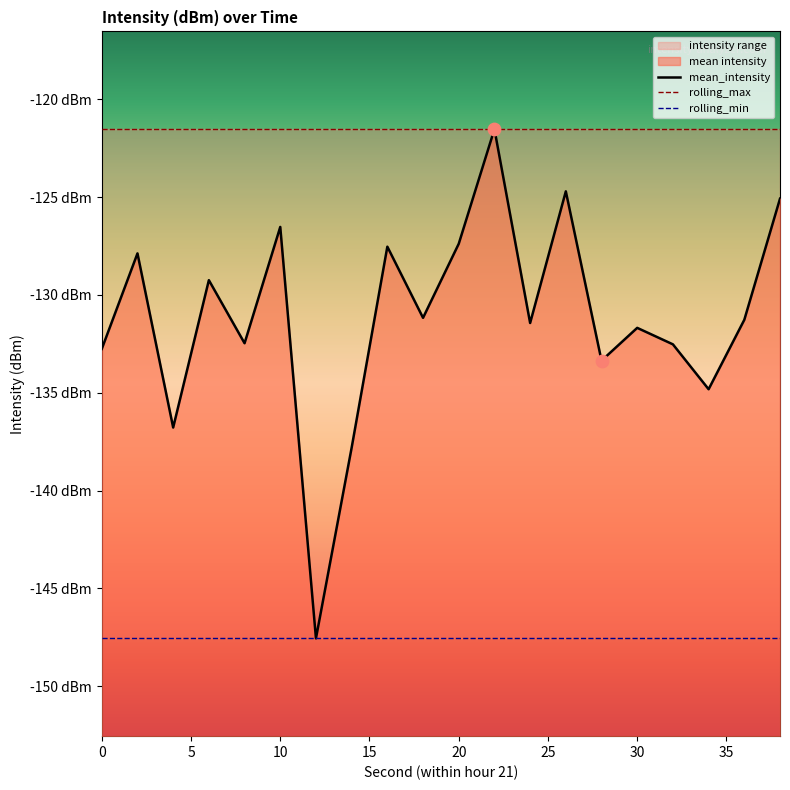

Which series has the widest spread of Y values?

mean_intensity